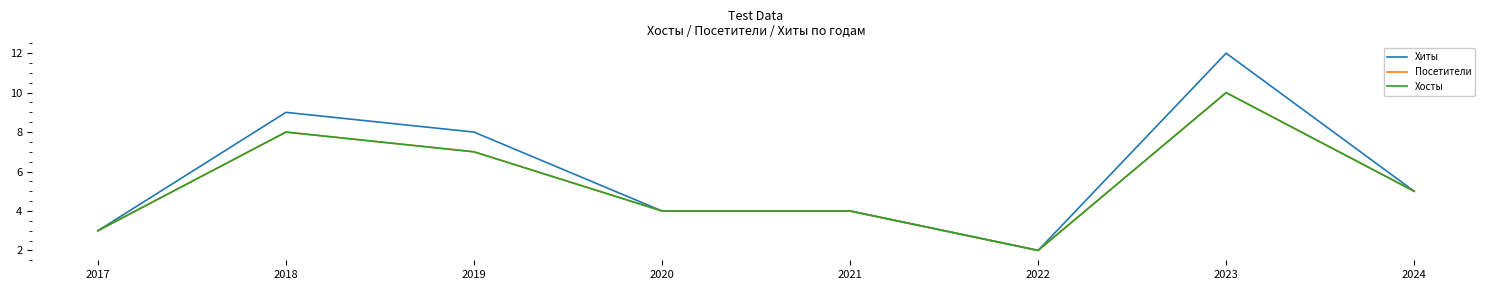

Which category has the highest value across all series?

2023